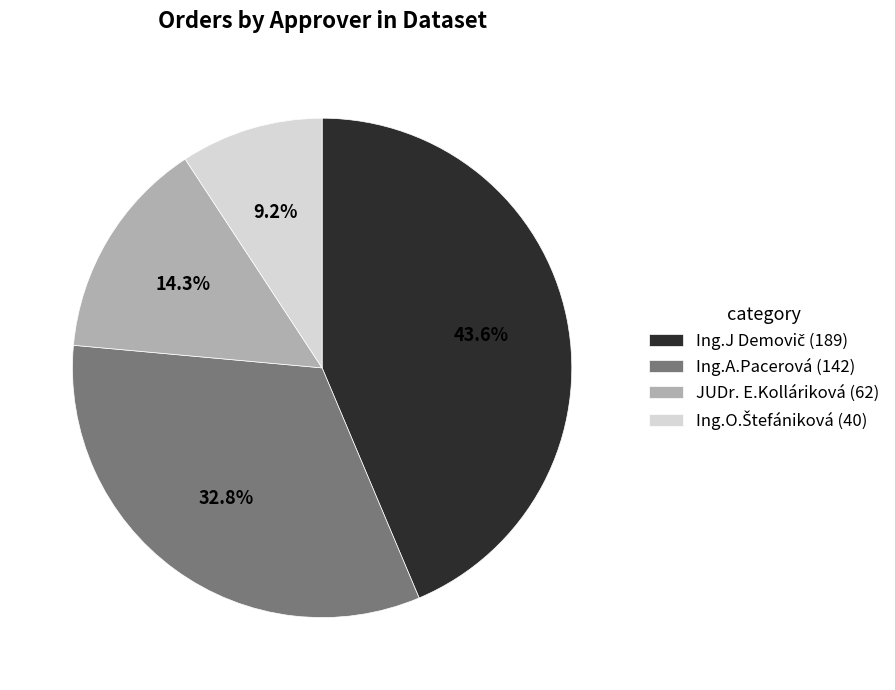

How many segments does this pie chart have?

4